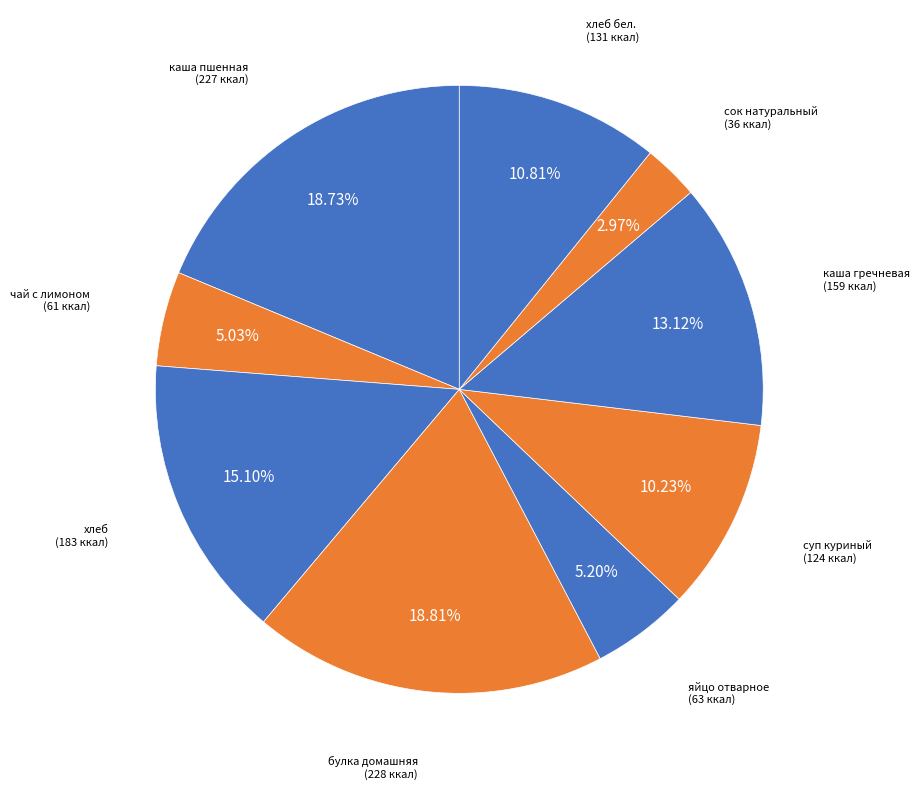

To the nearest percent, what is the difference between the чай с лимоном and хлеб slice percentages?

10%